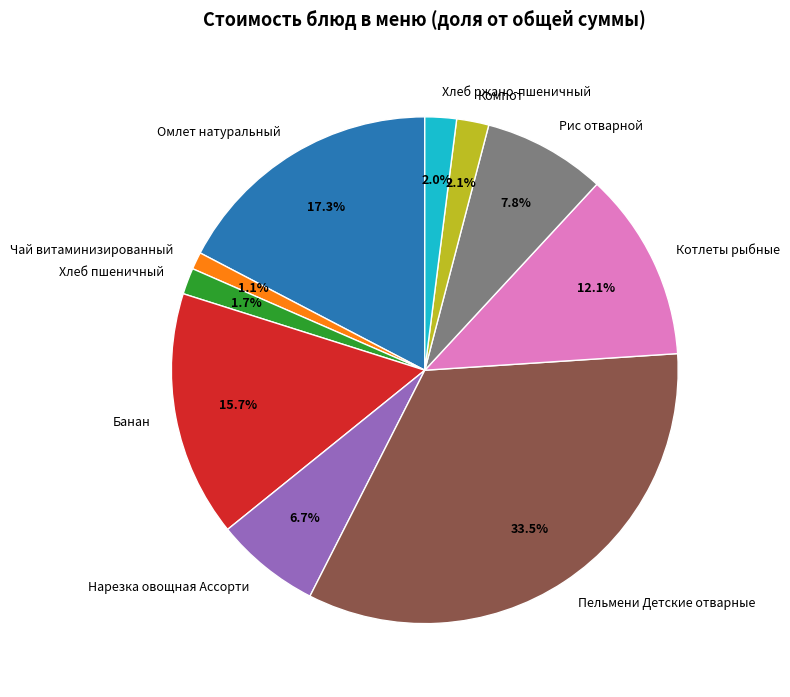

How many slices are in this pie chart?

10